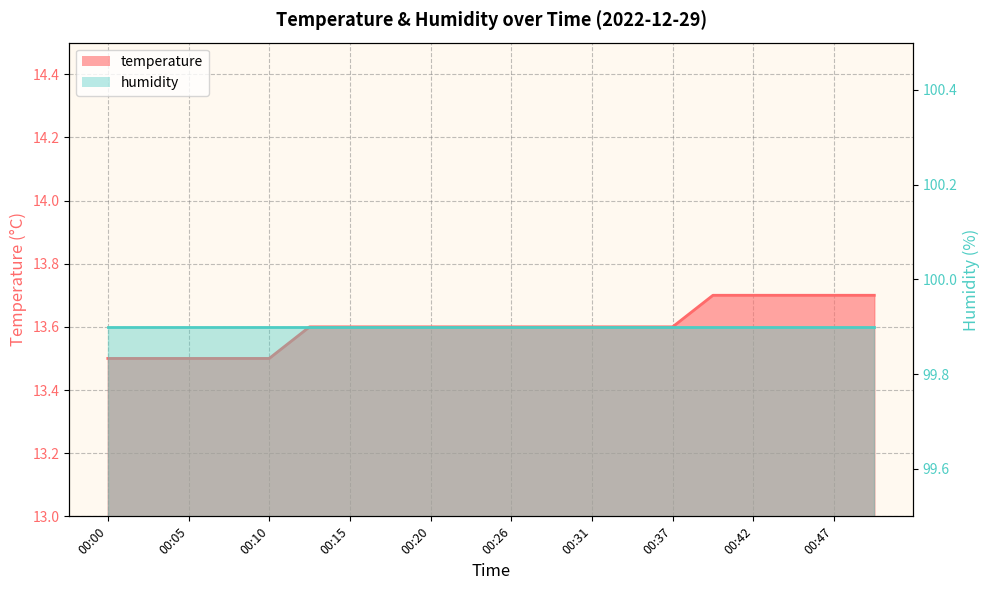

Which label corresponds to the largest value in the chart?

00:39